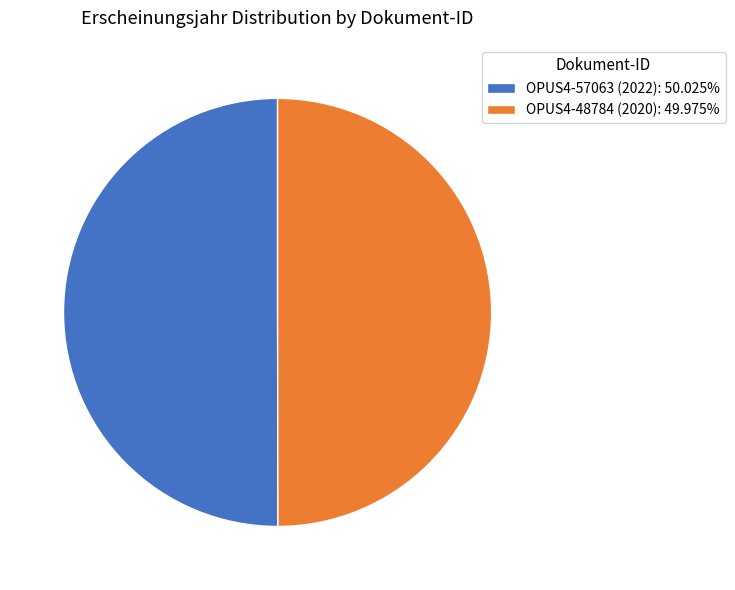

Count the number of slices in the pie.

2